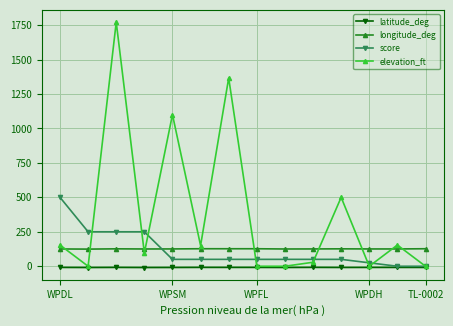

True or false: latitude_deg has more than 0 interior local peaks.

True